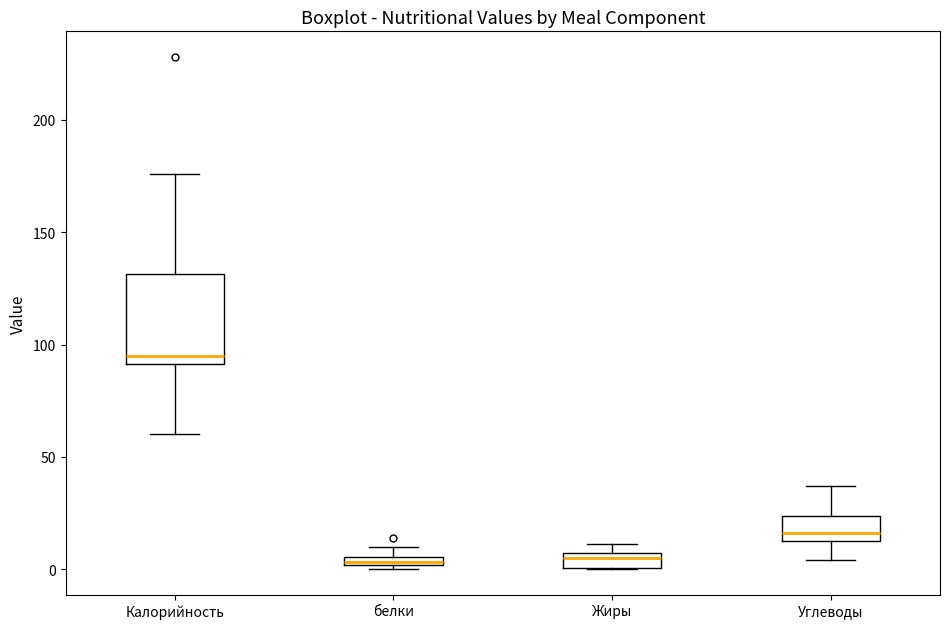

Which box is the tallest, from its lower edge to its upper edge?

Калорийность